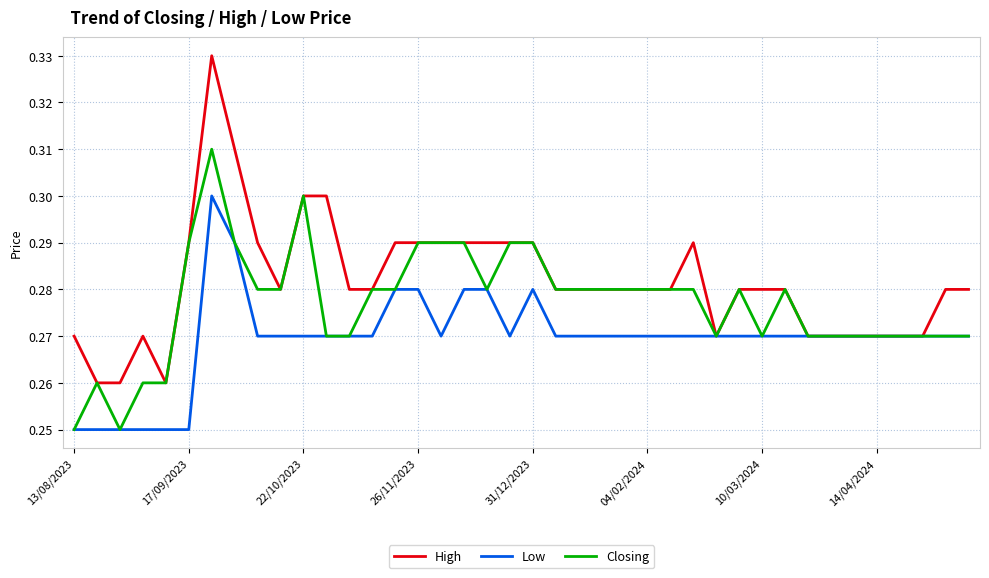

List the series in order of their overall mean, lowest first.

Low, Closing, High